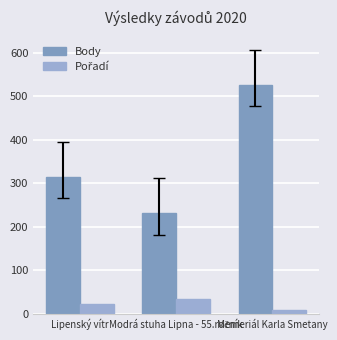

What is the value of the Pořadí bar at the 2nd from the left?

34